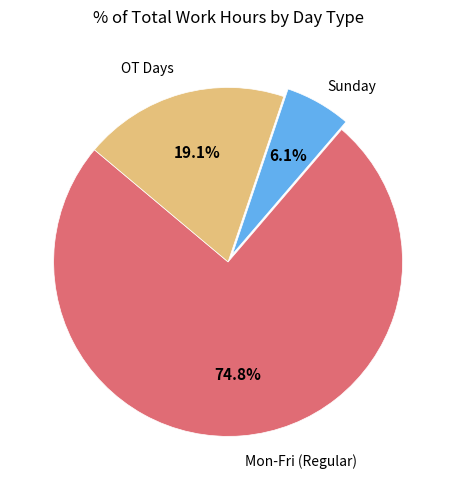

Is there a majority slice in this chart?

Yes